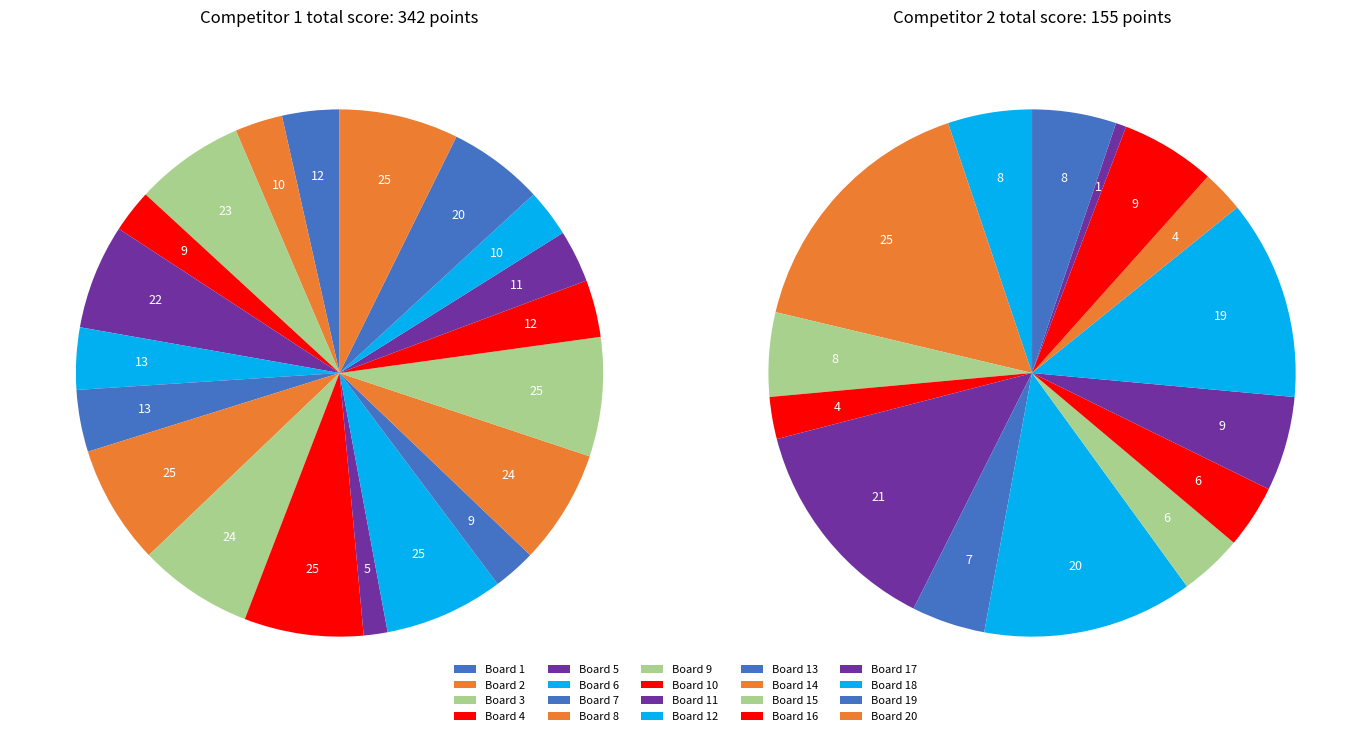

Is Board 11 (5) the majority of the pie?

No